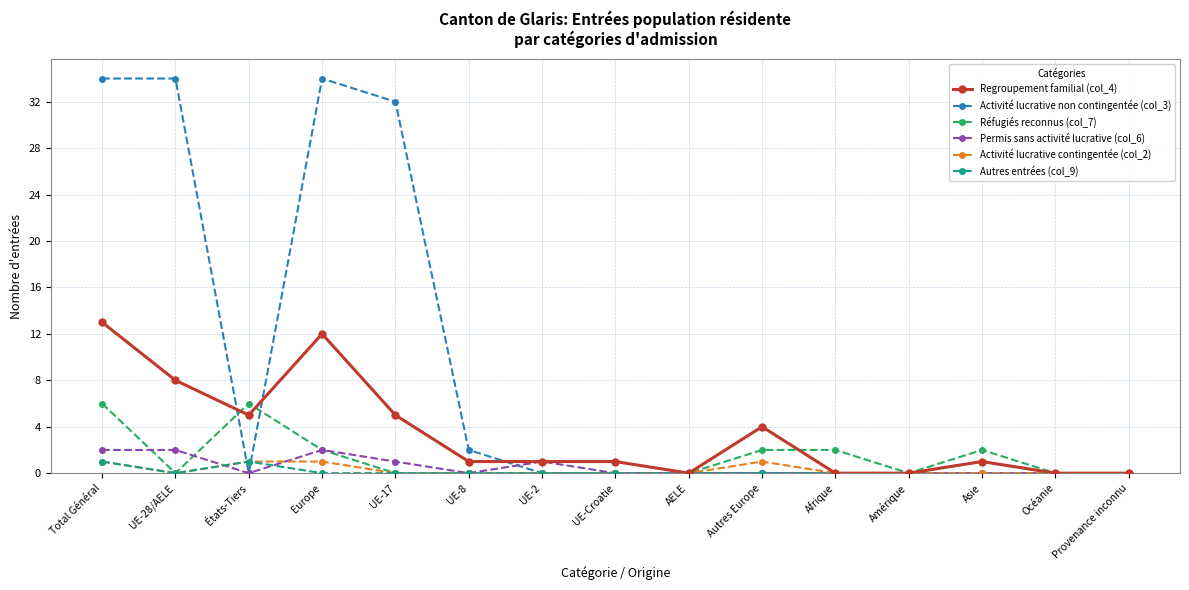

Where is the first local minimum for Activité lucrative non contingentée (col_3)?

États-Tiers